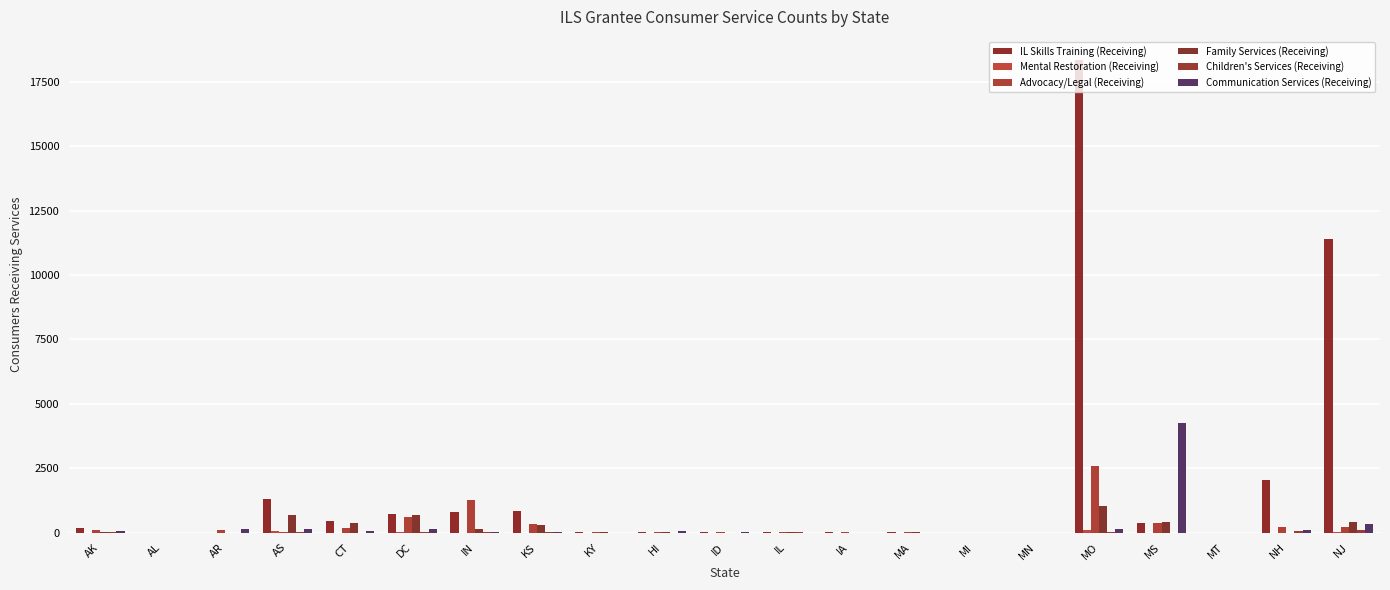

Count the number of categories in the chart.

21